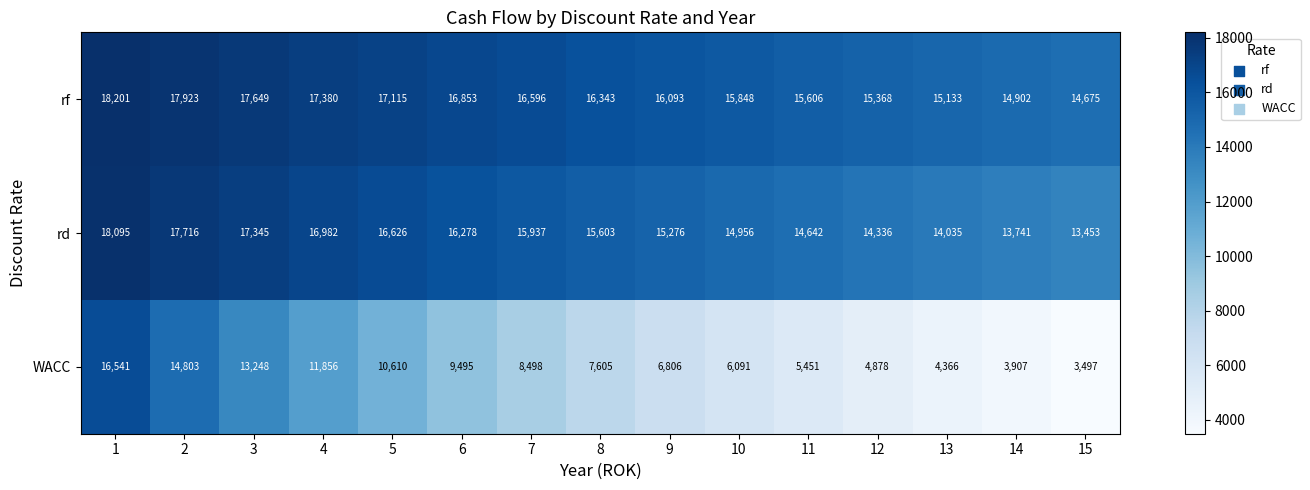

What is the difference between the highest and lowest values at 7?

8098